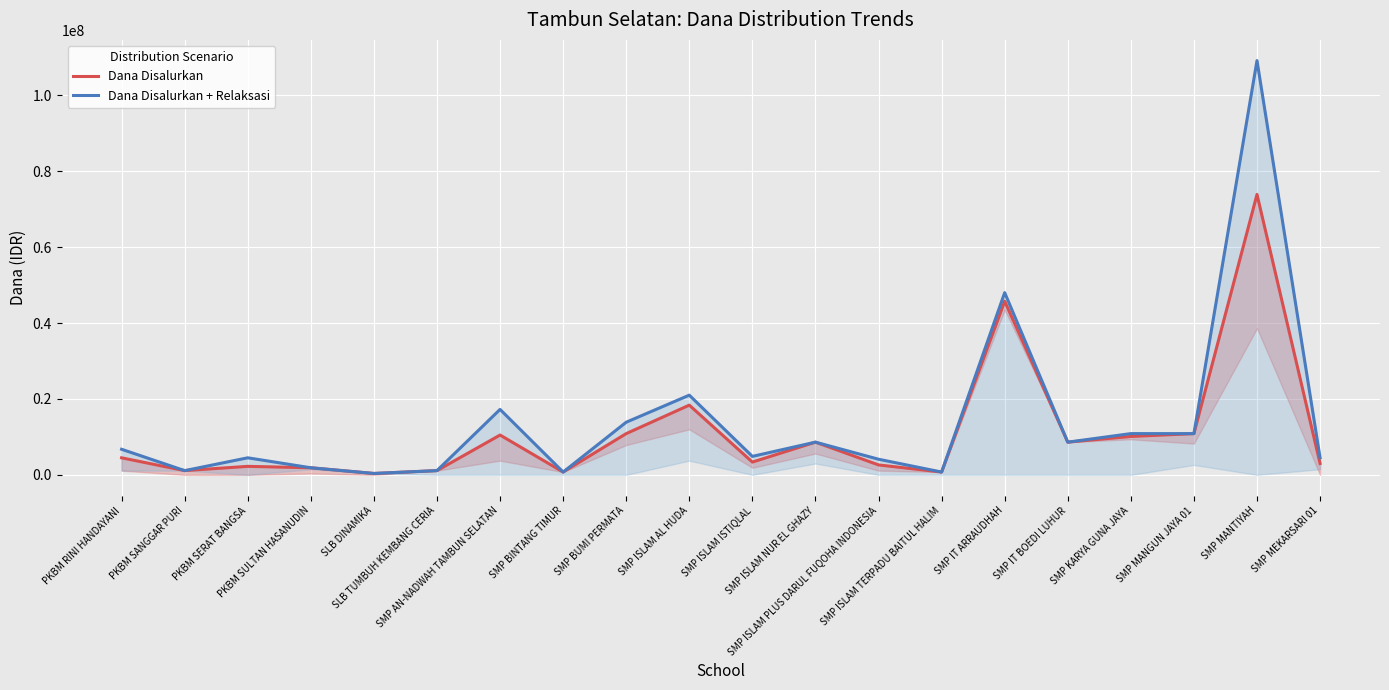

Between SMP AN-NADWAH TAMBUN SELATAN and PKBM SULTAN HASANUDIN, which is larger?

SMP AN-NADWAH TAMBUN SELATAN